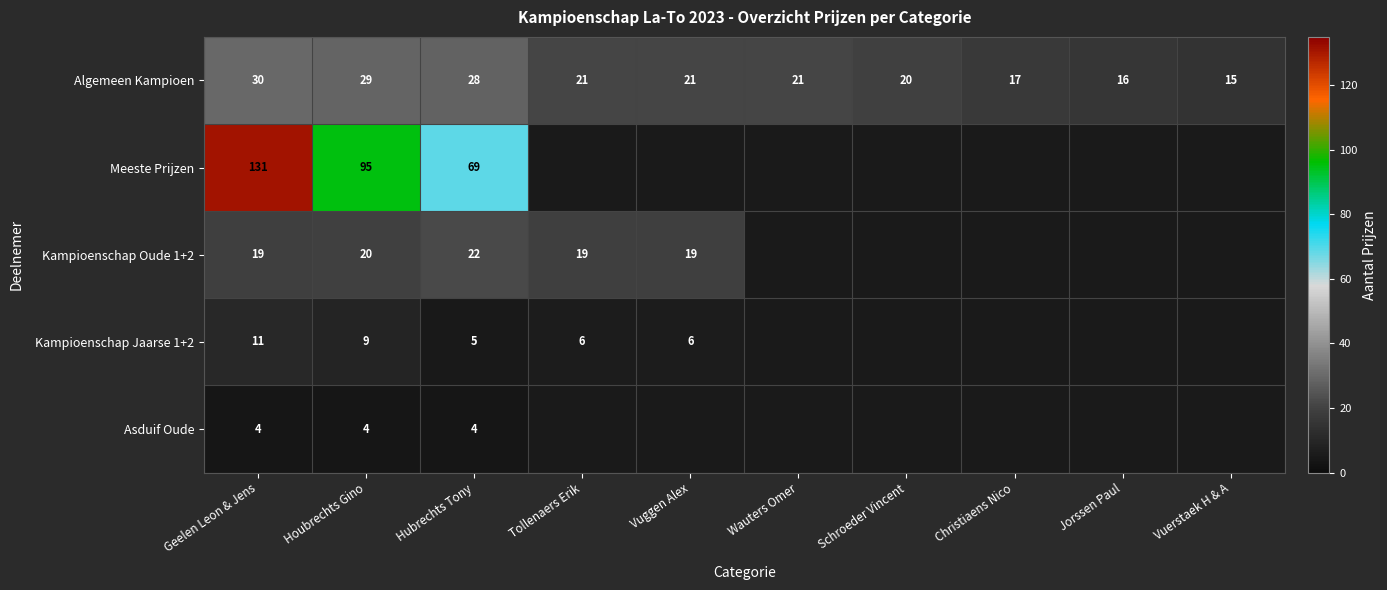

The value of Kampioenschap Oude 1+2 at Houbrechts Gino is 7.1. True or false?

False